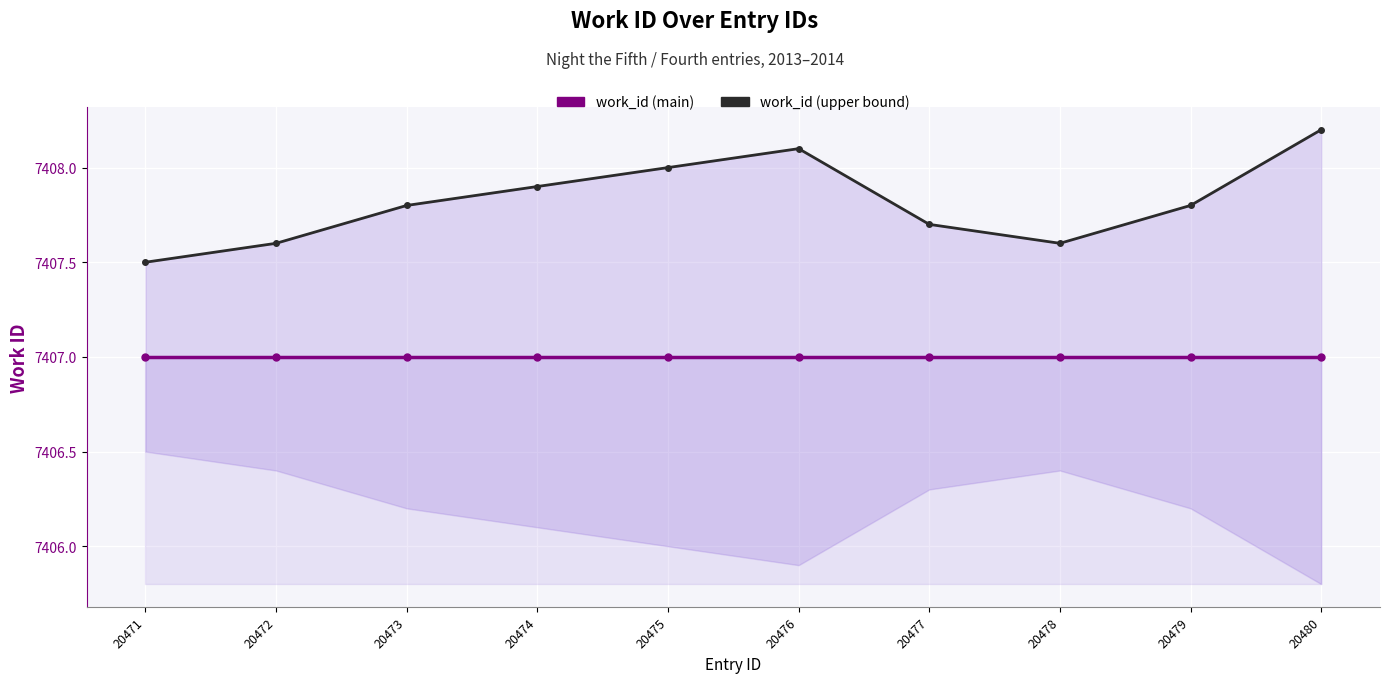

Reading left to right, list all the values displayed in this chart.

work_id: 20471=7407.0	20472=7407.0	20473=7407.0	20474=7407.0	20475=7407.0	20476=7407.0	20477=7407.0	20478=7407.0	20479=7407.0	20480=7407.0
work_id (upper bound): 20471=7407.5	20472=7407.6	20473=7407.8	20474=7407.9	20475=7408.0	20476=7408.1	20477=7407.7	20478=7407.6	20479=7407.8	20480=7408.2